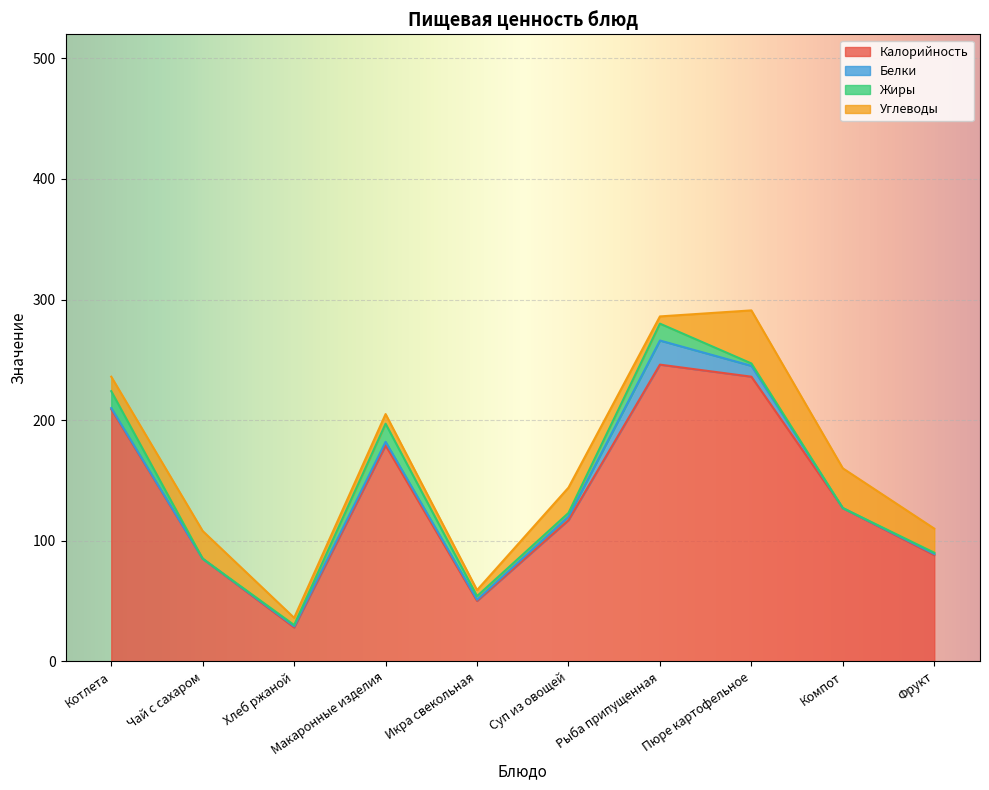

Reading left to right, transcribe all the data shown in this chart.

Калорийность: 209	85	28	179	50	117	246	236	127	88
Белки: 1	0	1	3	1	3	20	9	0	1
Жиры: 14	0	1	15	3	3	14	2	0	1
Углеводы: 12	23	6	8	5	21	6	44	33	20